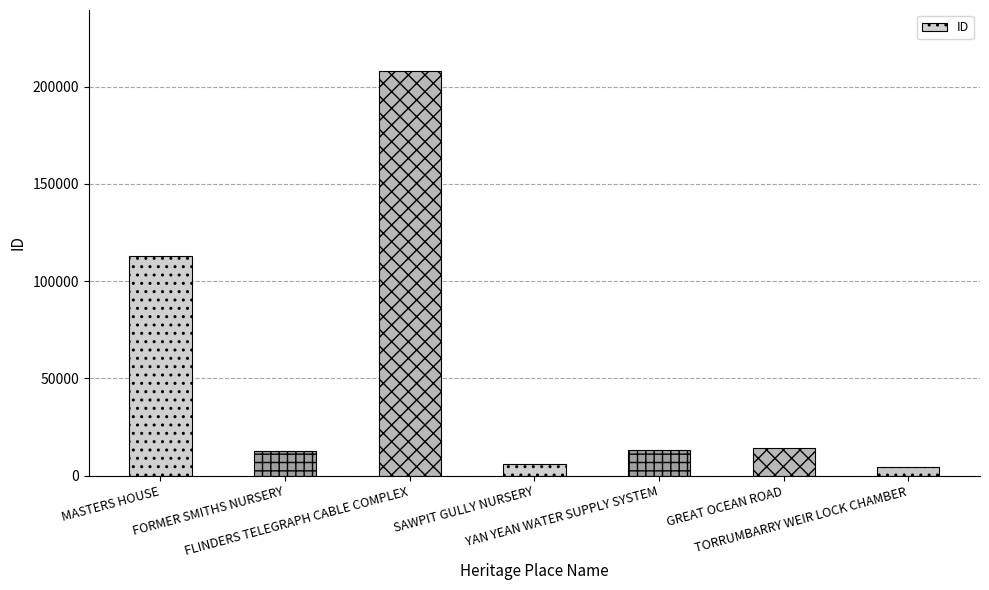

The value at YAN YEAN WATER SUPPLY SYSTEM is 13088. True or false?

True